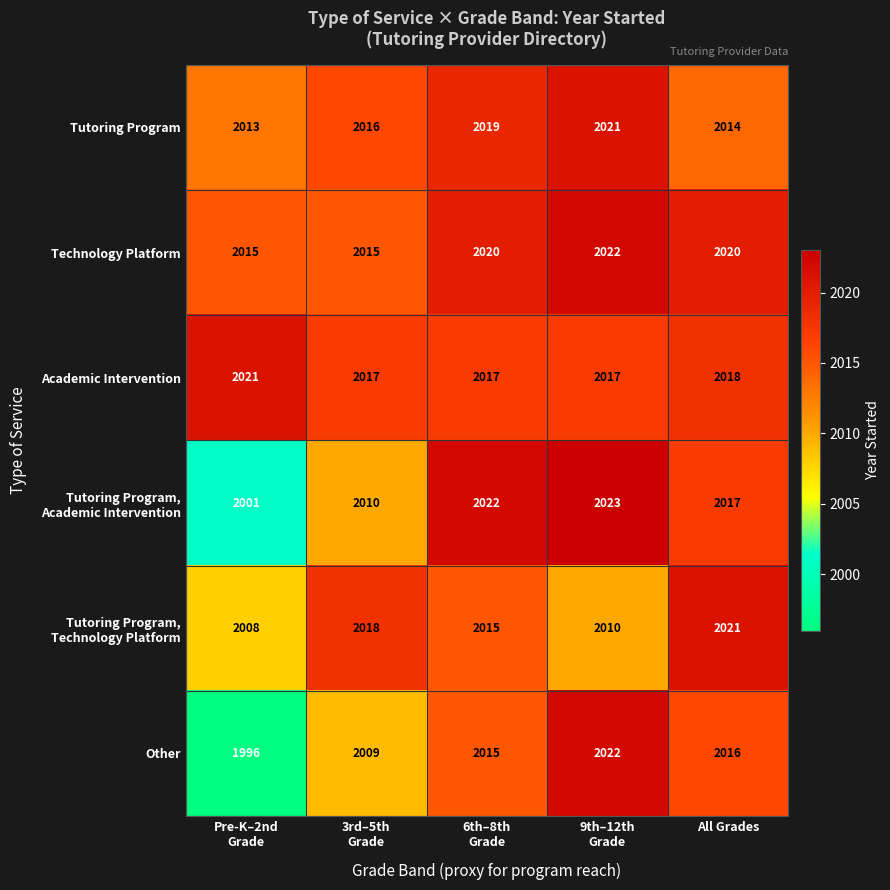

Is it true that Technology Platform equals 2020 at All Grades?

True